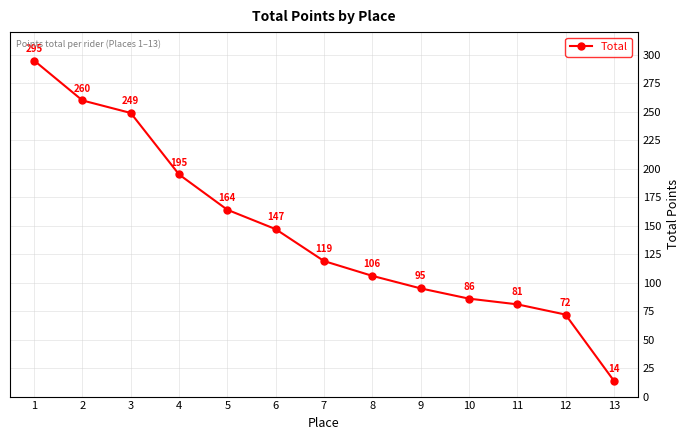

What is the difference between the values at 13 and 10?

72